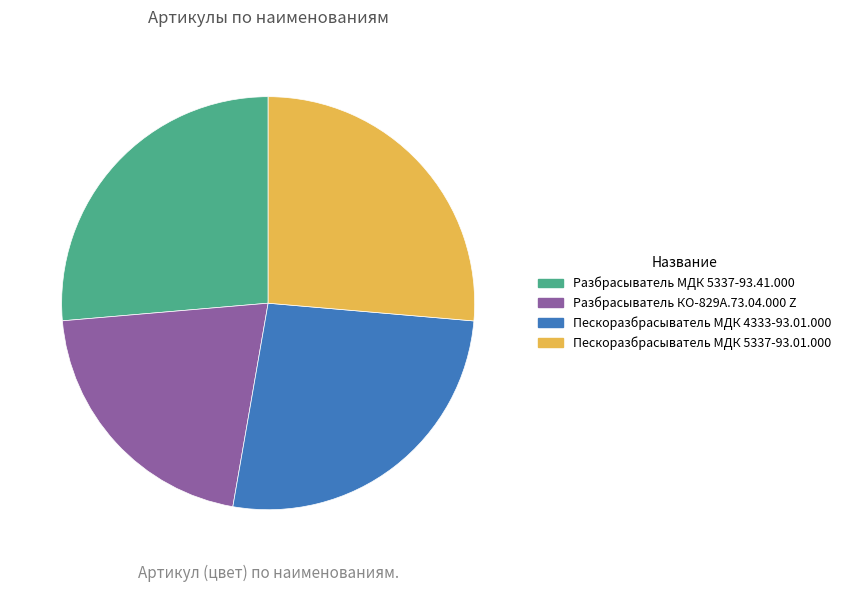

What is the ratio of the value at Пескоразбрасыватель МДК 4333-93.01.000 to the value at Пескоразбрасыватель МДК 5337-93.01.000?

1.0